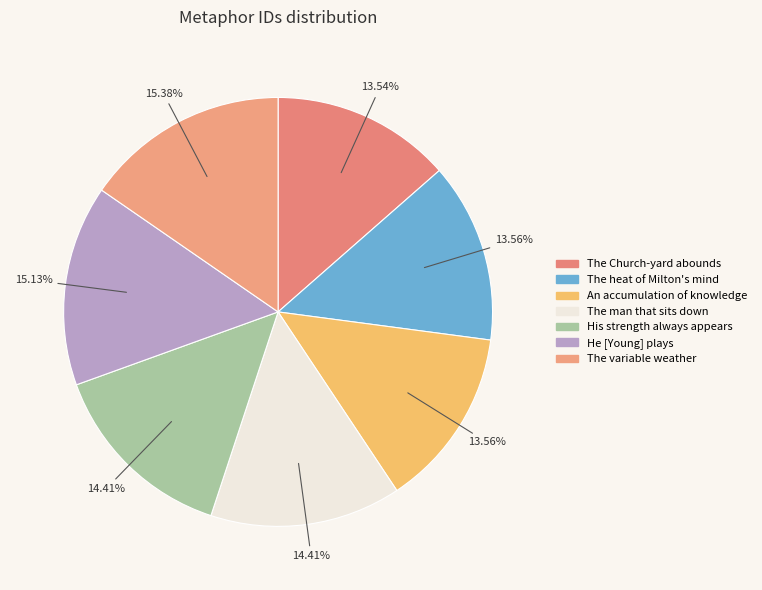

What percentage is the The Church-yard abounds slice, to the nearest percent?

14%